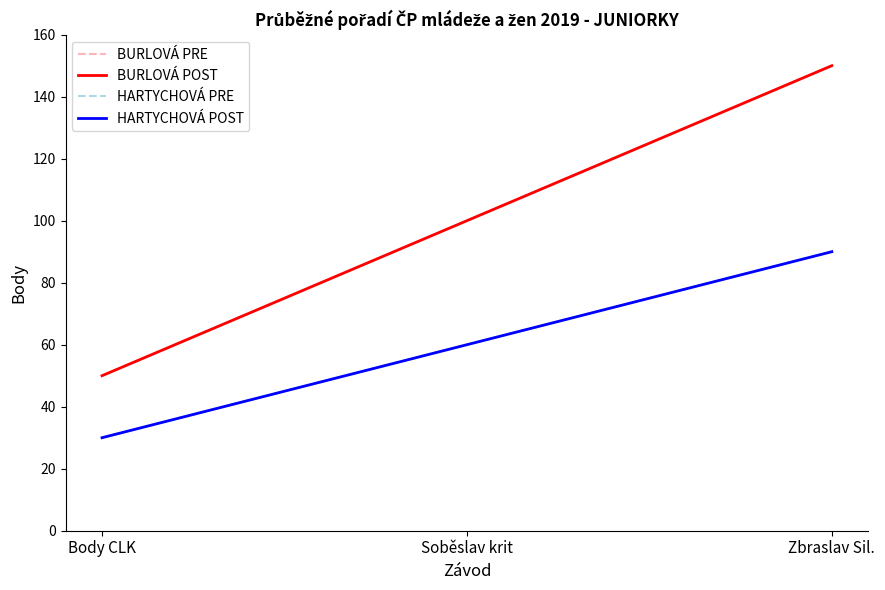

Is this an area chart (filled region under the line)?

No